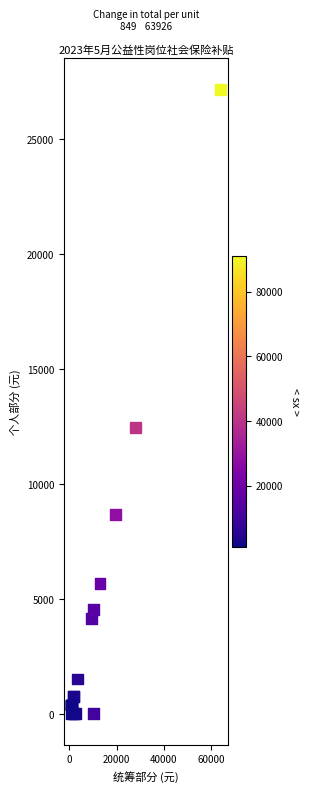

What Y value in the scatter plot is closest to 13580?

12448.9